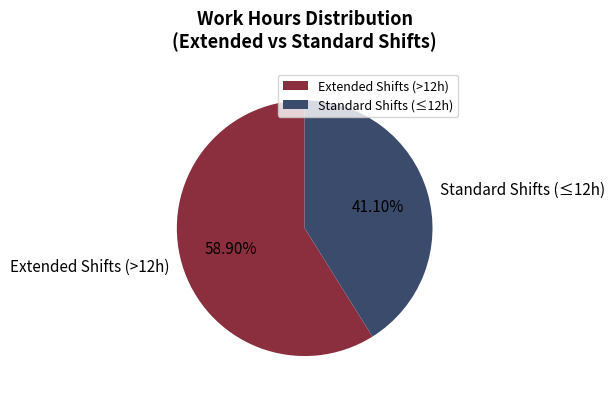

Which category has the smallest portion of the pie?

Standard Shifts (≤12h)